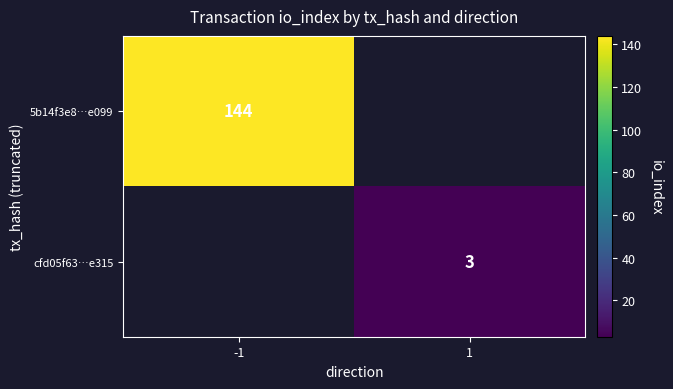

Between 1 and -1, which is larger?

-1